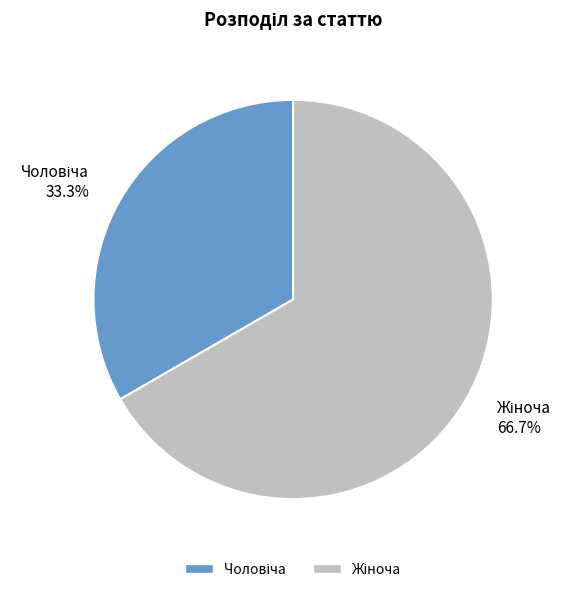

Is there any slice that represents more than half of the pie?

Yes